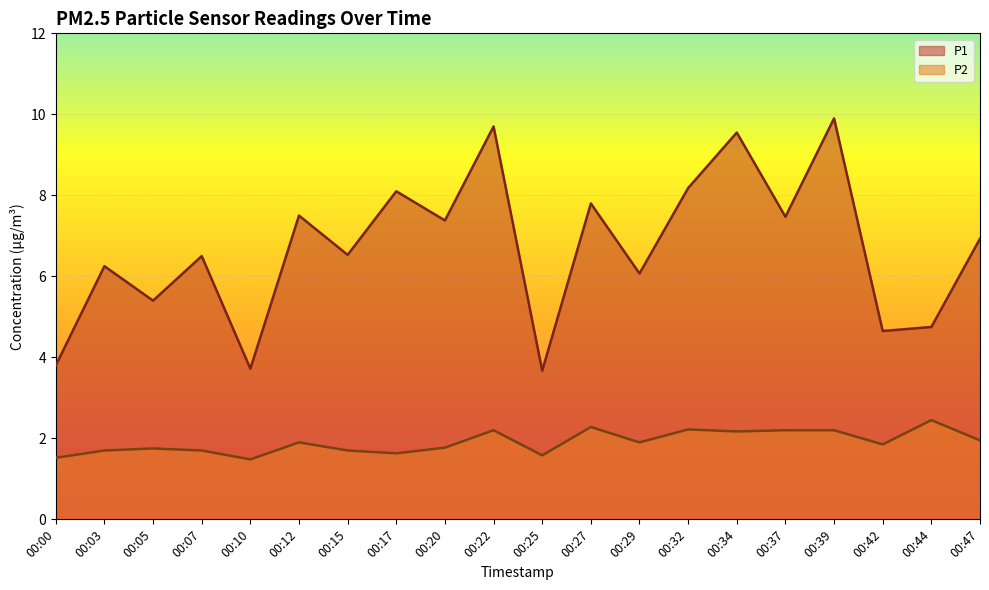

What is the value of the P1 point at the 6th from the left?

7.5